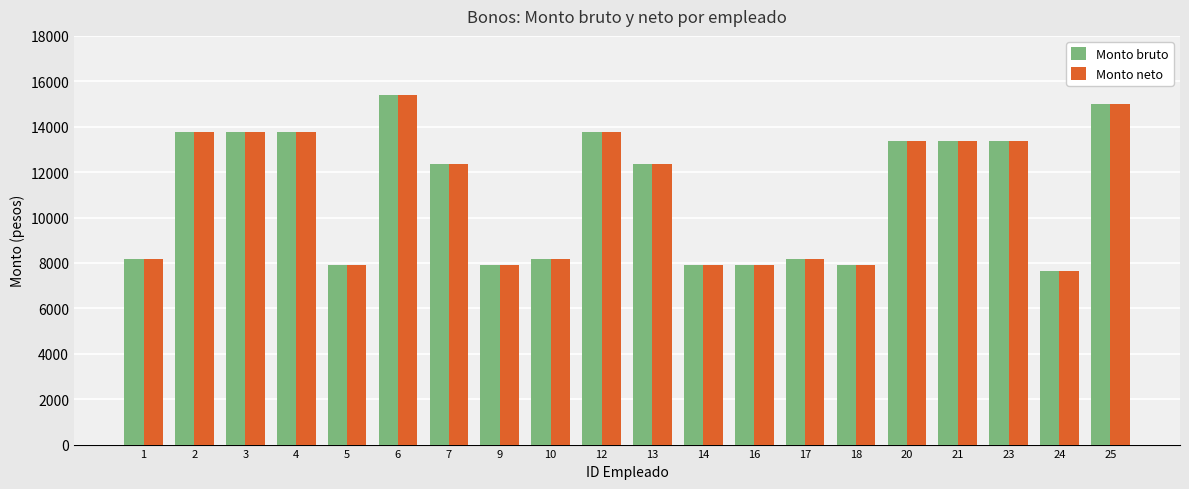

What is the difference between the Monto neto values at 6 and 9?

7504.0